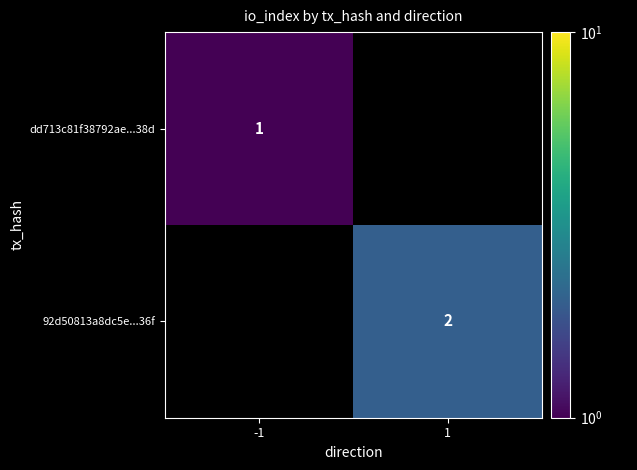

Which category has the highest value across all series?

1